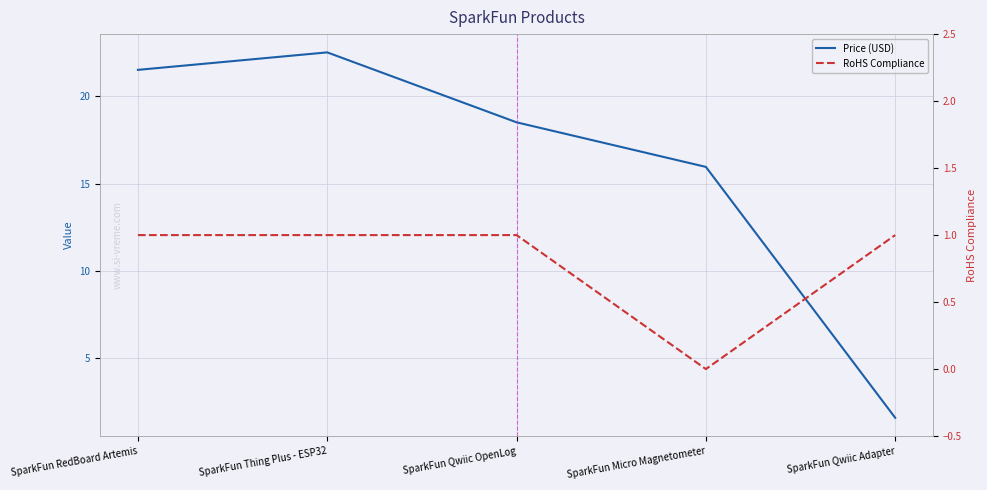

Is this an area chart (filled region under the line)?

No